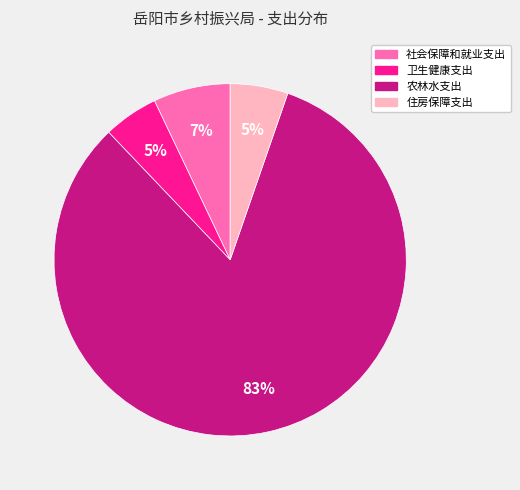

Which slice is the largest?

农林水支出